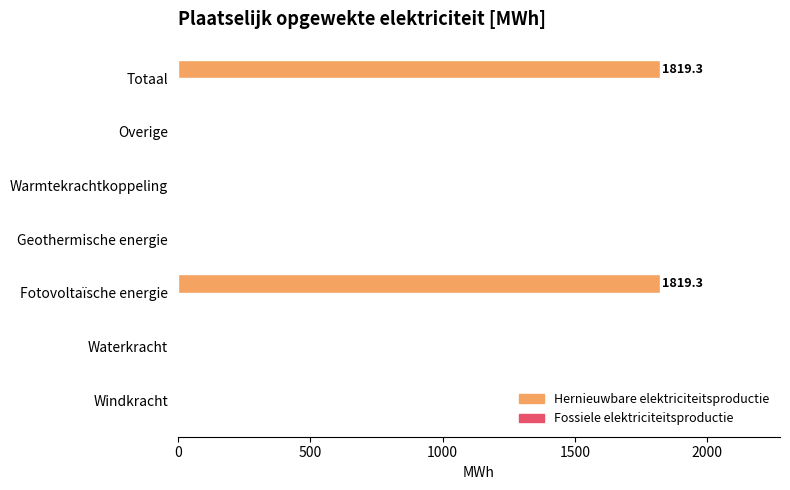

Reading bottom to top, transcribe all the data shown in this chart.

Windkracht=0.0	Waterkracht=0.0	Fotovoltaïsche energie=1819.3	Geothermische energie=0.0	Warmtekrachtkoppeling=0.0	Overige=0.0	Totaal=1819.3